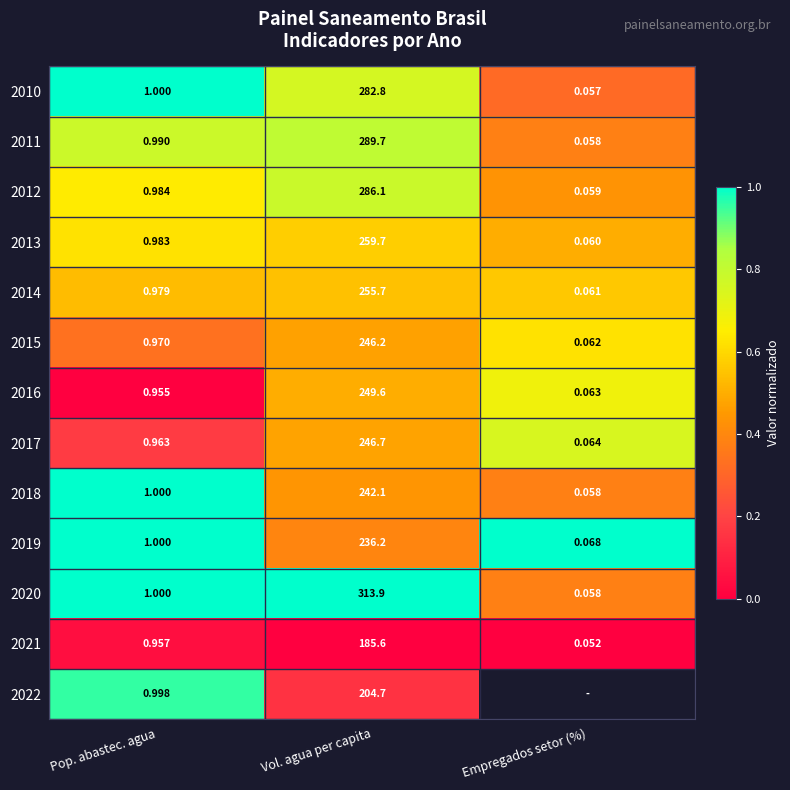

Where is 2021 nearest to the value 92?

Pop. abastec. agua